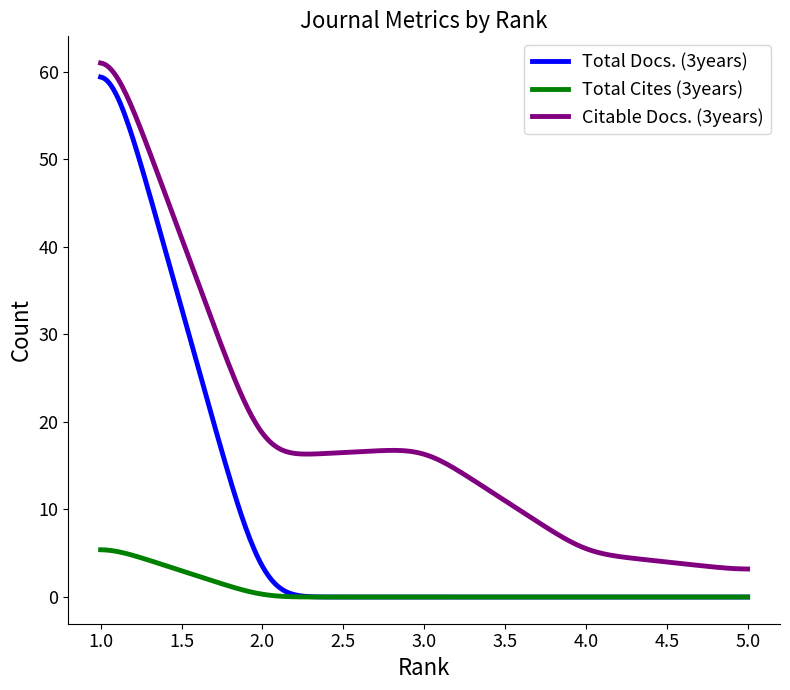

List the series in order of their overall mean, highest first.

Citable Docs. (3years), Total Docs. (3years), Total Cites (3years)